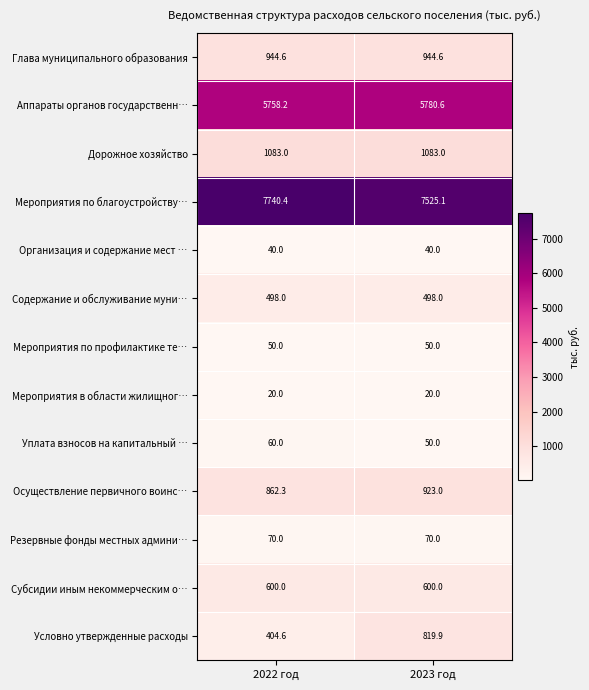

What is the maximum value for Аппараты органов государственн…?

5780.6